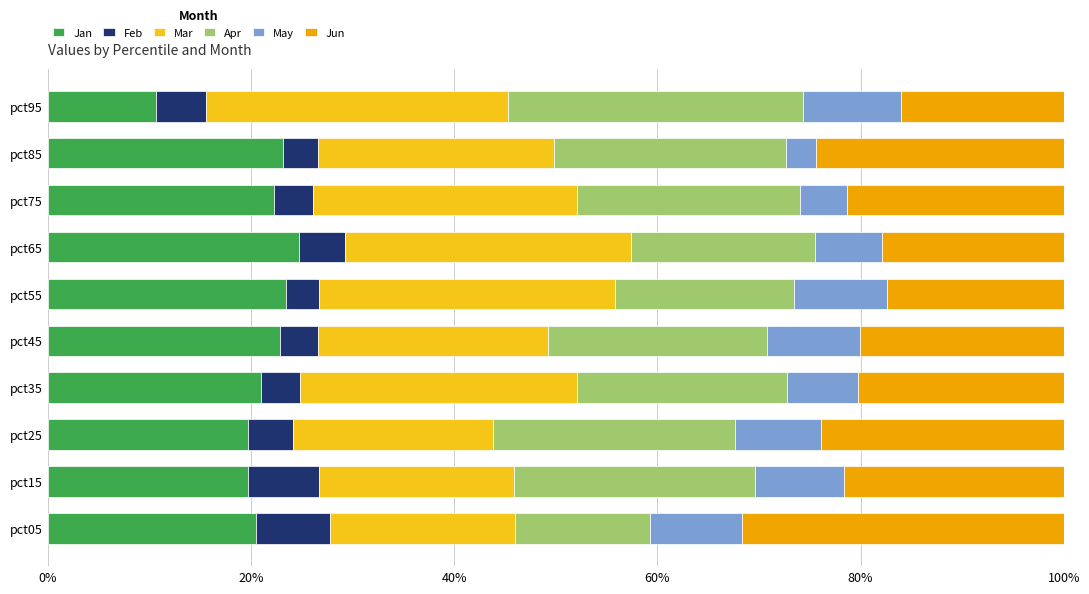

What is the total value across all series at pct65?

100.0